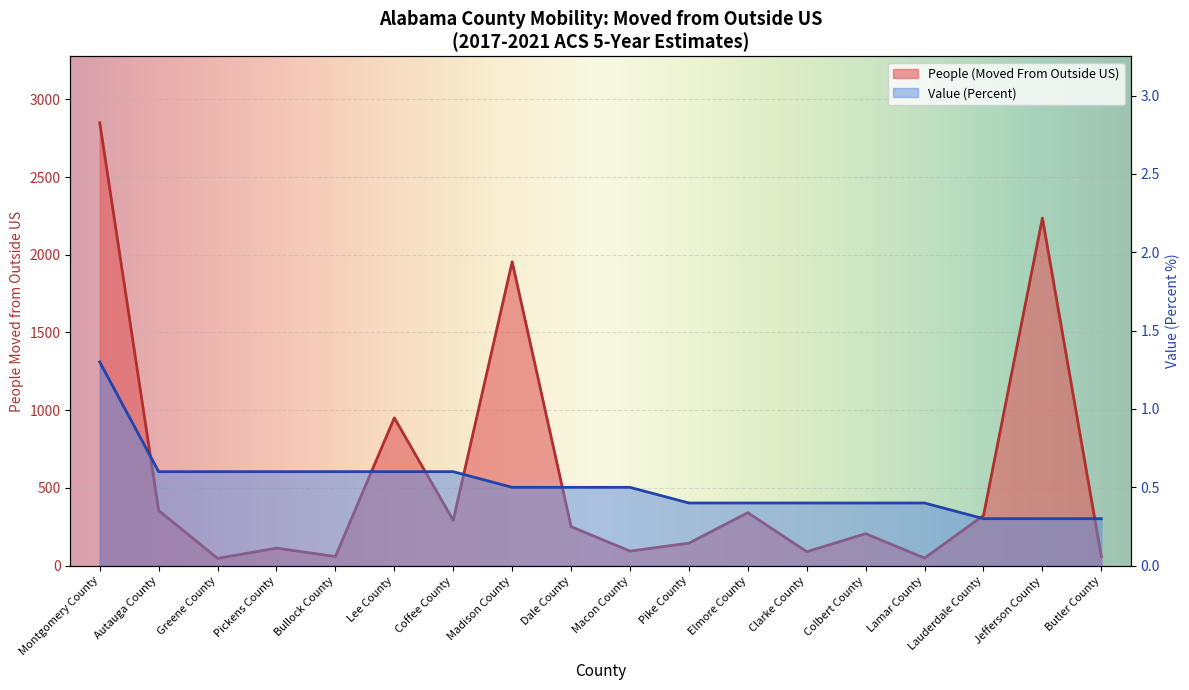

How many series are shown in this chart?

2